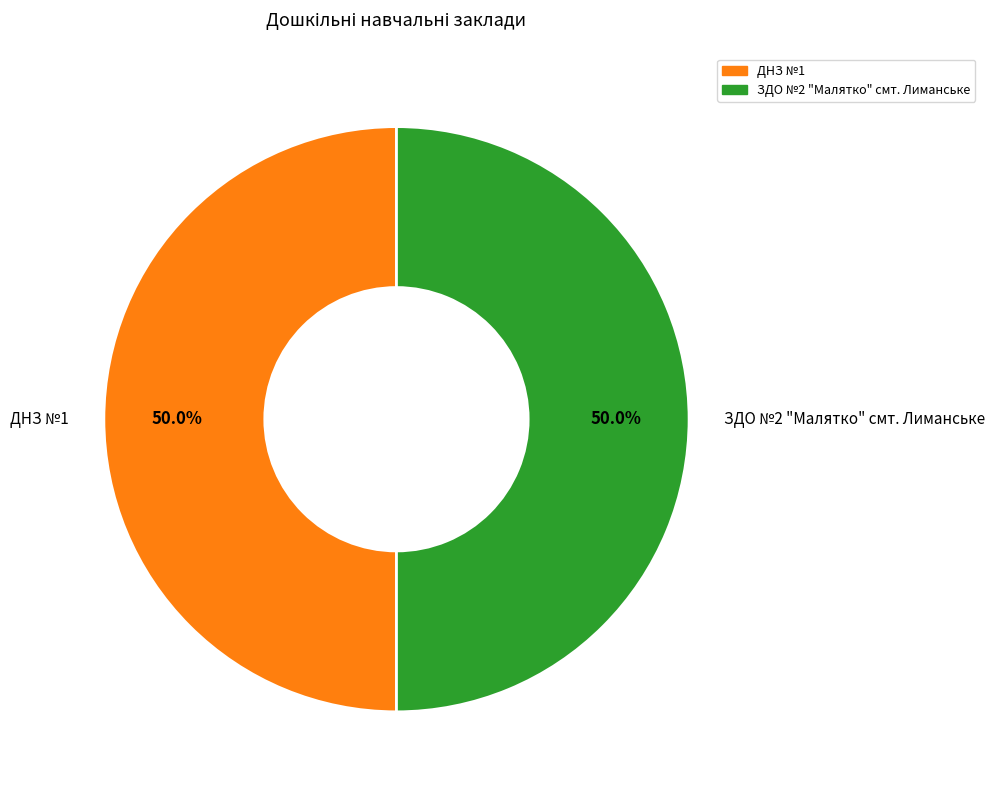

To the nearest percent, what portion does ДНЗ №1 represent?

50%